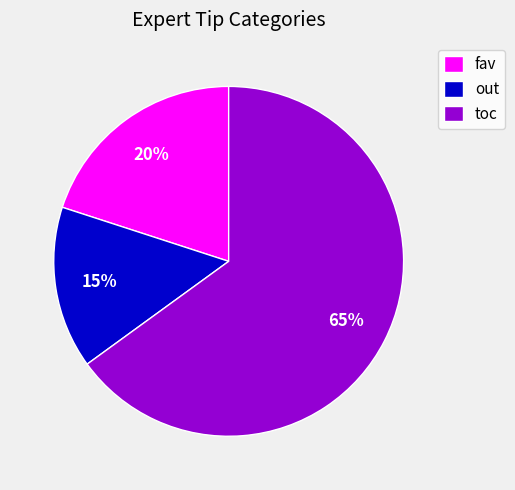

Between fav and out, which is larger?

fav